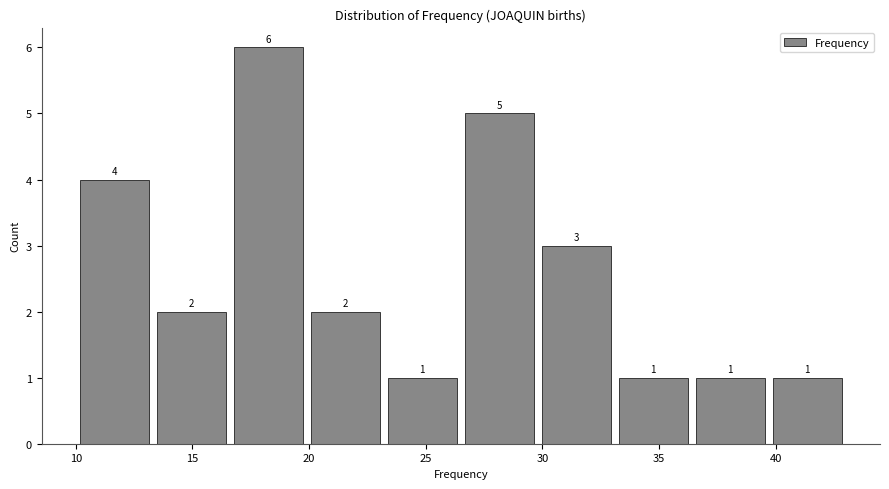

What is the height of the bar covering 26.5 to 29.8 on the x-axis? The bar edges are not printed on the chart, so give them approximately, as read against the axis.

5